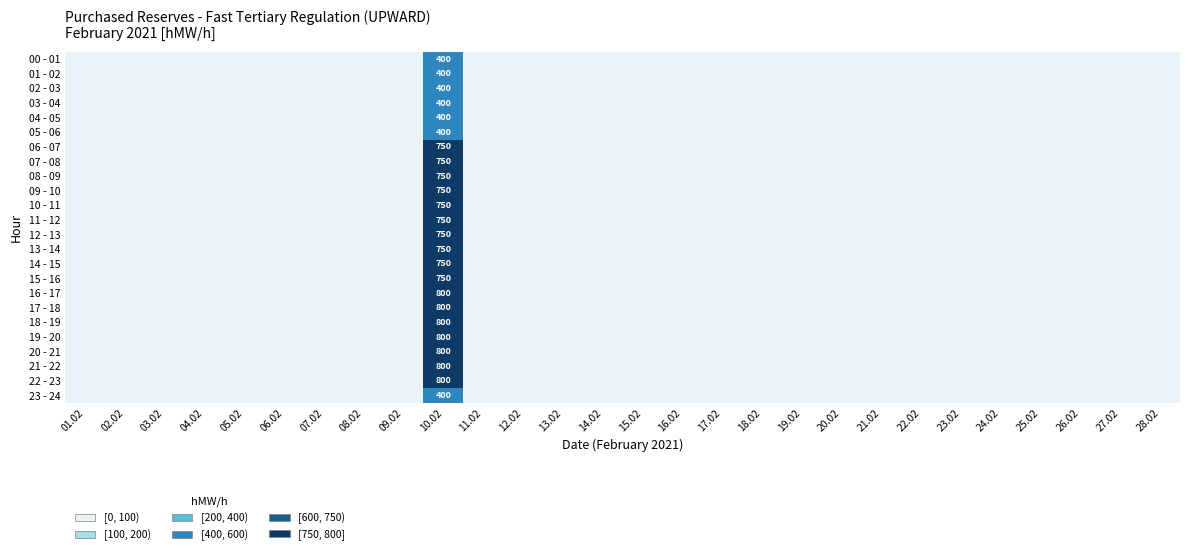

What is the difference between the highest and lowest values at 10.02?

400